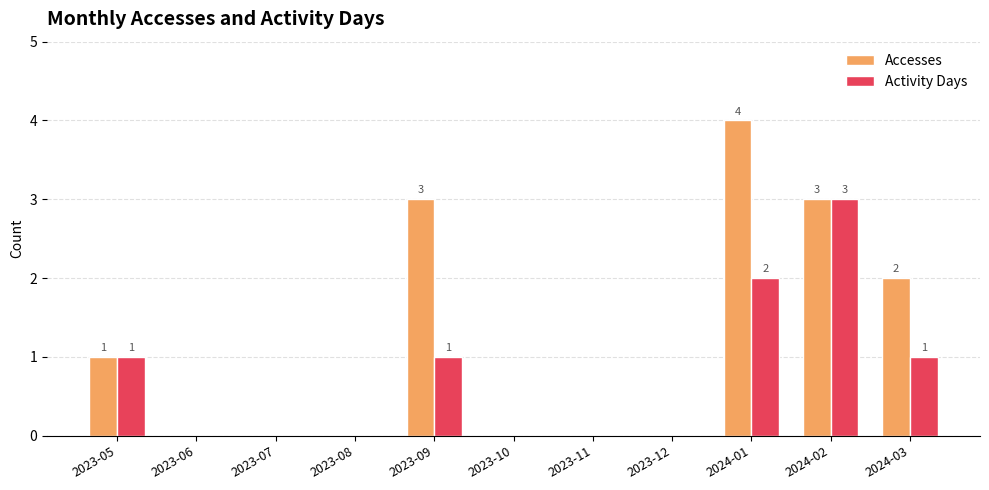

Is the value of Activity Days at 2023-06 greater than the value of Accesses at 2023-05?

No